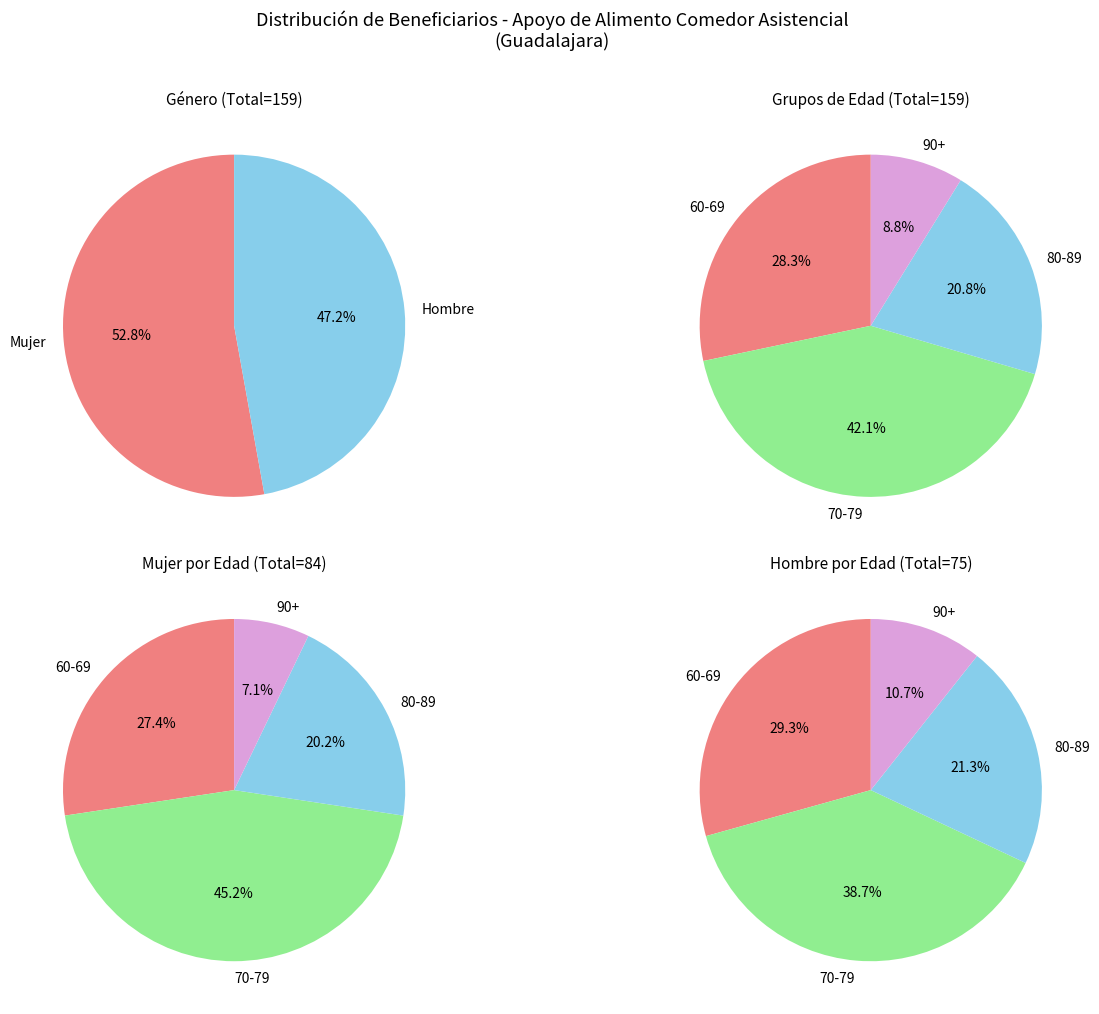

True or false: Hombre accounts for 37% of the total.

False